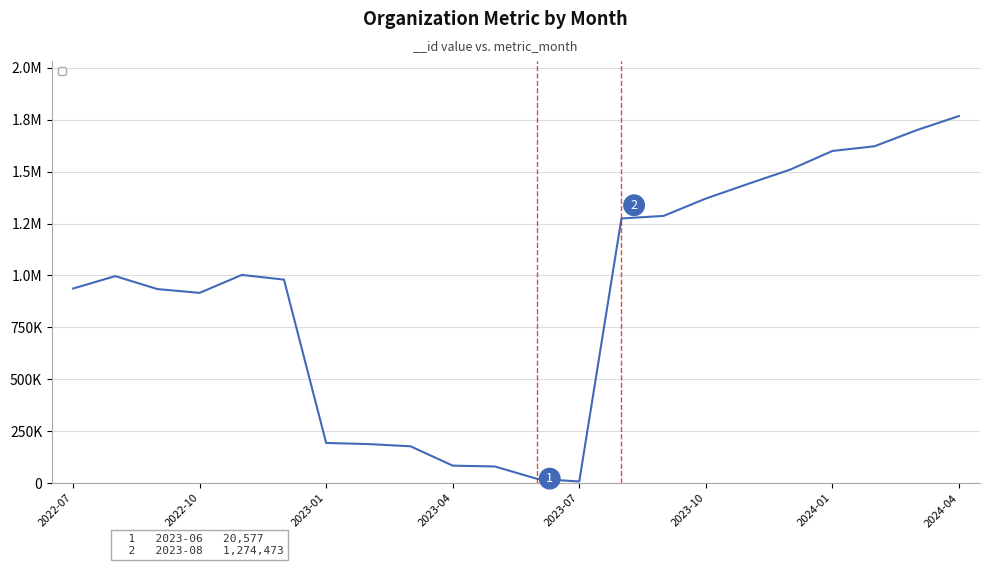

Reading left to right, list all the values displayed in this chart.

937051	996760	934462	916138	1002577	980053	193403	188088	177339	84204	80162	20577	7985	1274473	1286834	1370390	1440852	1509748	1599531	1622173	1699875	1767631